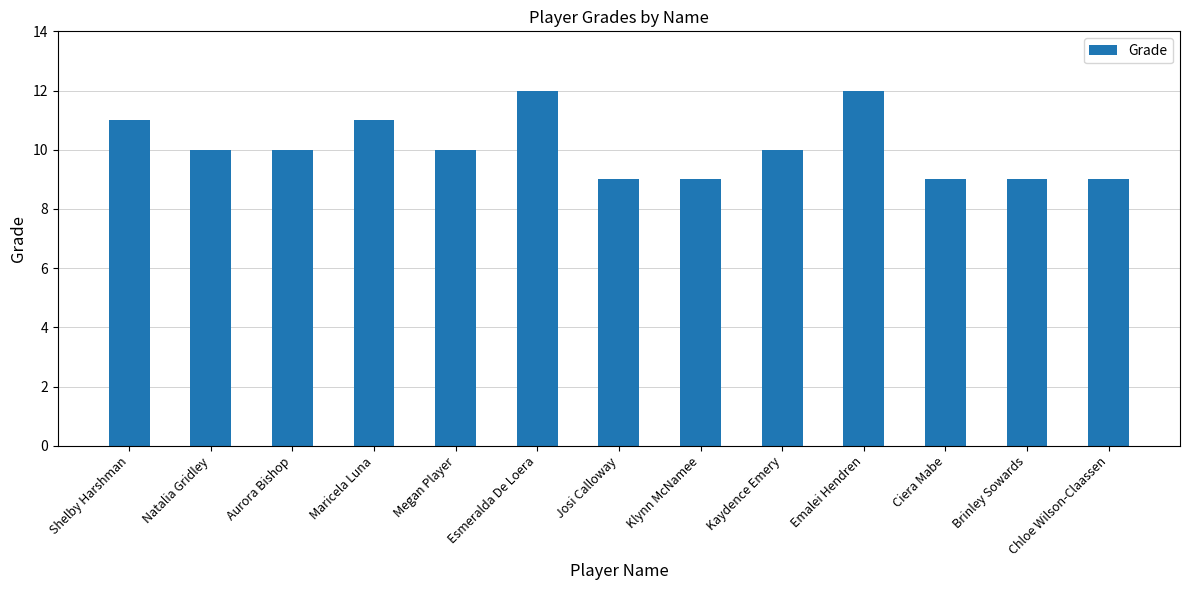

Which has a higher value, Shelby Harshman or Emalei Hendren?

Emalei Hendren